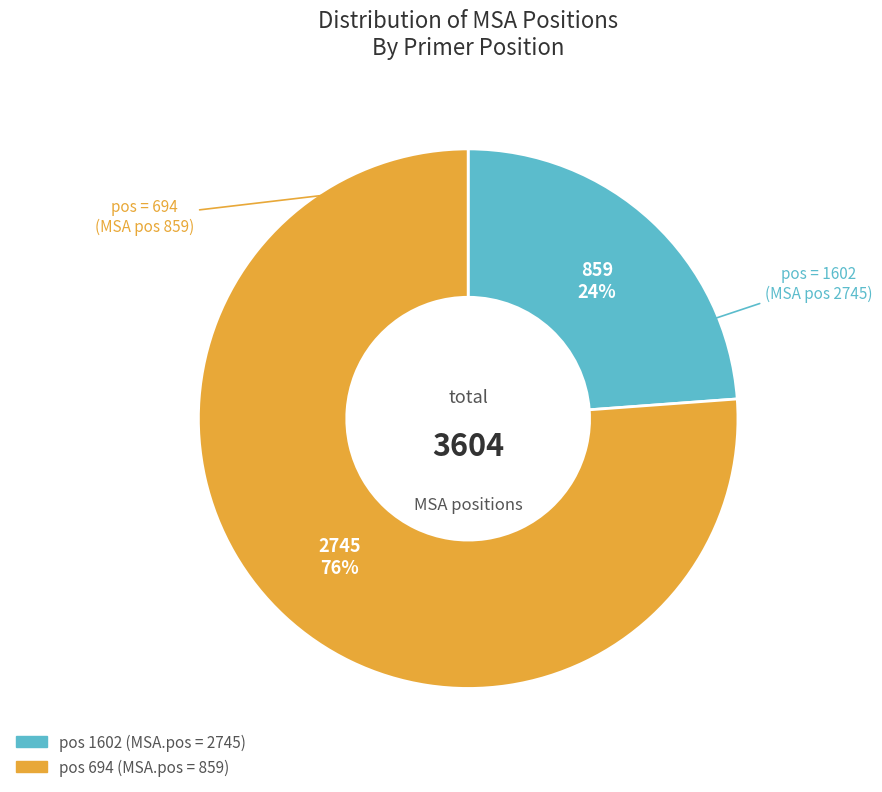

Count the number of slices in the pie.

2